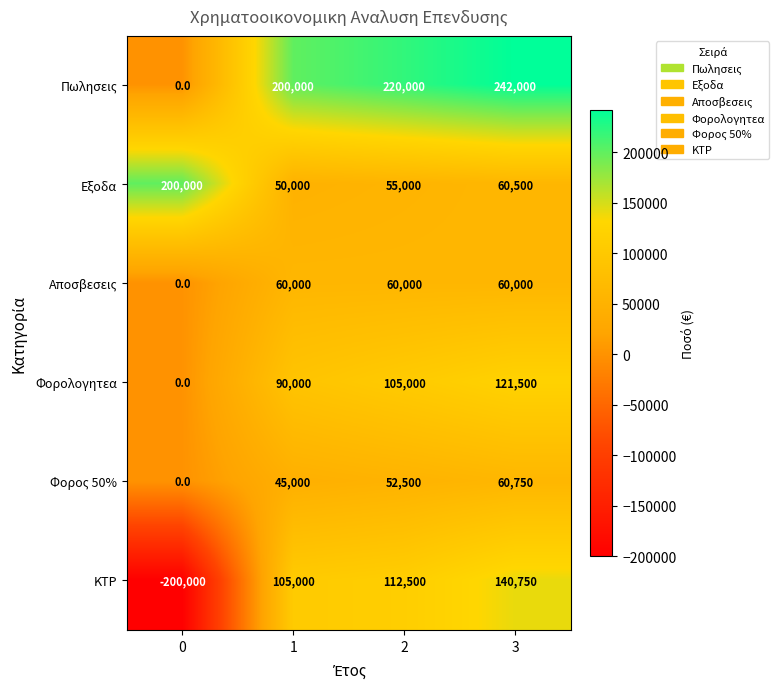

Which series changed the most between 0 and 1?

ΚΤΡ